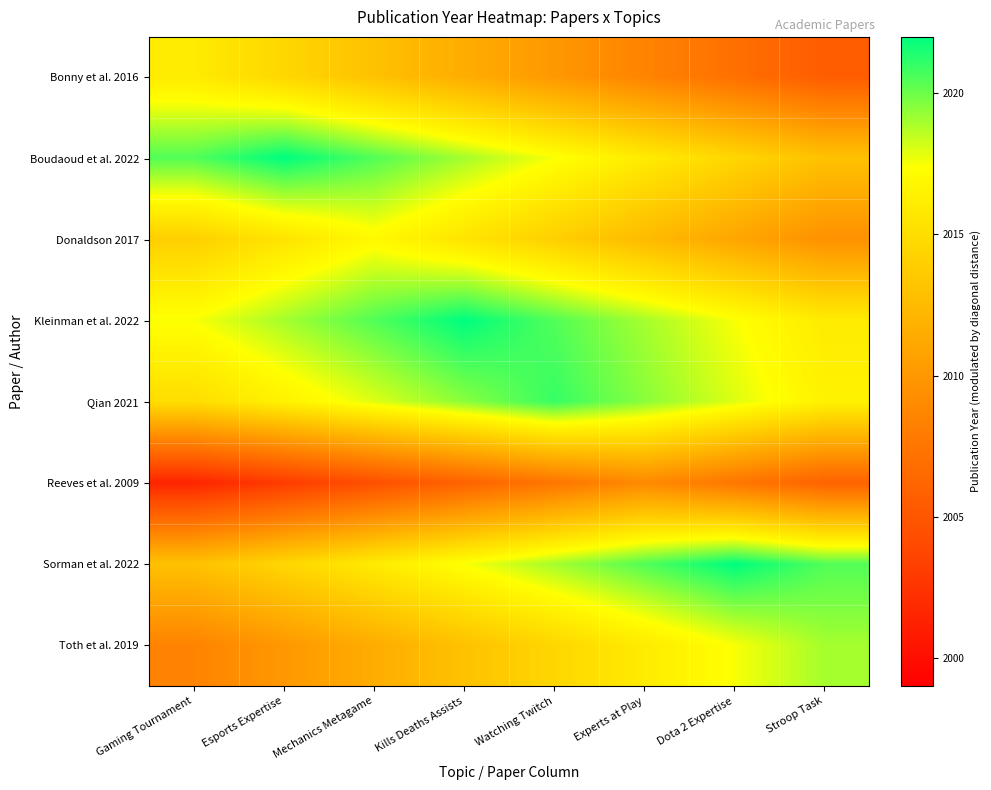

Reading right to left, list all the values displayed in this chart.

Bonny et al. 2016: Stroop Task=2005.5	Dota 2 Expertise=2007.0	Experts at Play=2008.5	Watching Twitch=2010.0	Kills Deaths Assists=2011.5	Mechanics Metagame=2013.0	Esports Expertise=2014.5	Gaming Tournament=2016.0
Boudaoud et al. 2022: Stroop Task=2013.0	Dota 2 Expertise=2014.5	Experts at Play=2016.0	Watching Twitch=2017.5	Kills Deaths Assists=2019.0	Mechanics Metagame=2020.5	Esports Expertise=2022.0	Gaming Tournament=2020.5
Donaldson 2017: Stroop Task=2009.5	Dota 2 Expertise=2011.0	Experts at Play=2012.5	Watching Twitch=2014.0	Kills Deaths Assists=2015.5	Mechanics Metagame=2017.0	Esports Expertise=2015.5	Gaming Tournament=2014.0
Kleinman et al. 2022: Stroop Task=2016.0	Dota 2 Expertise=2017.5	Experts at Play=2019.0	Watching Twitch=2020.5	Kills Deaths Assists=2022.0	Mechanics Metagame=2020.5	Esports Expertise=2019.0	Gaming Tournament=2017.5
Qian 2021: Stroop Task=2016.5	Dota 2 Expertise=2018.0	Experts at Play=2019.5	Watching Twitch=2021.0	Kills Deaths Assists=2019.5	Mechanics Metagame=2018.0	Esports Expertise=2016.5	Gaming Tournament=2015.0
Reeves et al. 2009: Stroop Task=2006.0	Dota 2 Expertise=2007.5	Experts at Play=2009.0	Watching Twitch=2007.5	Kills Deaths Assists=2006.0	Mechanics Metagame=2004.5	Esports Expertise=2003.0	Gaming Tournament=2001.5
Sorman et al. 2022: Stroop Task=2020.5	Dota 2 Expertise=2022.0	Experts at Play=2020.5	Watching Twitch=2019.0	Kills Deaths Assists=2017.5	Mechanics Metagame=2016.0	Esports Expertise=2014.5	Gaming Tournament=2013.0
Toth et al. 2019: Stroop Task=2019.0	Dota 2 Expertise=2017.5	Experts at Play=2016.0	Watching Twitch=2014.5	Kills Deaths Assists=2013.0	Mechanics Metagame=2011.5	Esports Expertise=2010.0	Gaming Tournament=2008.5